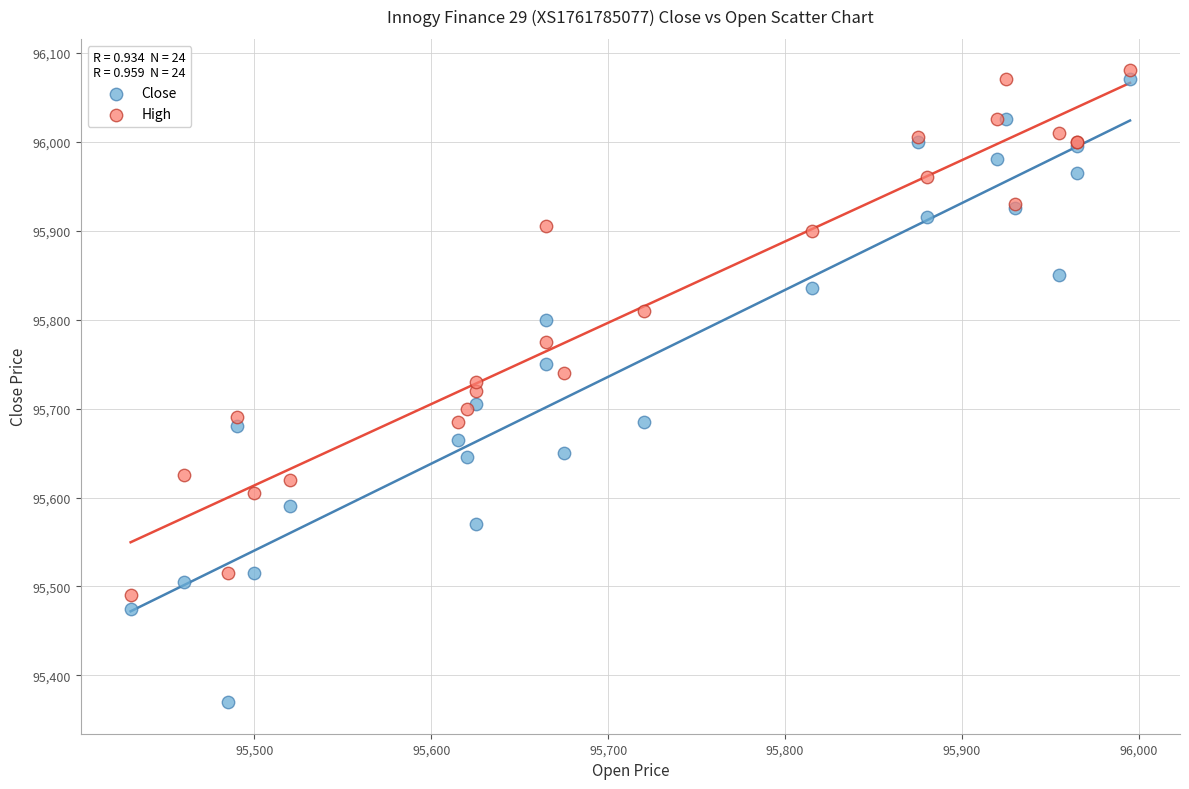

What are all the series names shown in the legend?

Close, High